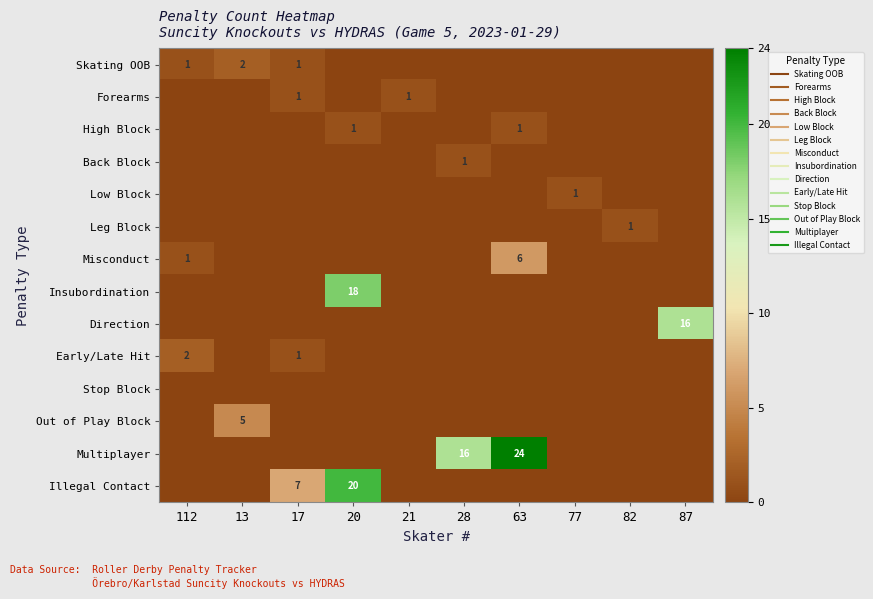

Count the number of data series in this chart.

14